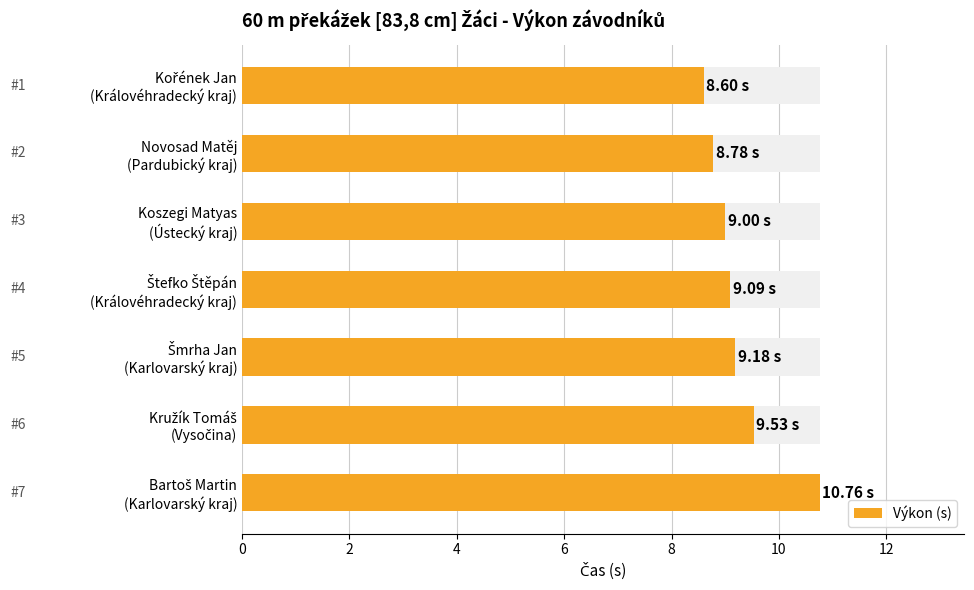

What is the difference between the maximum and second lowest values?

2.0